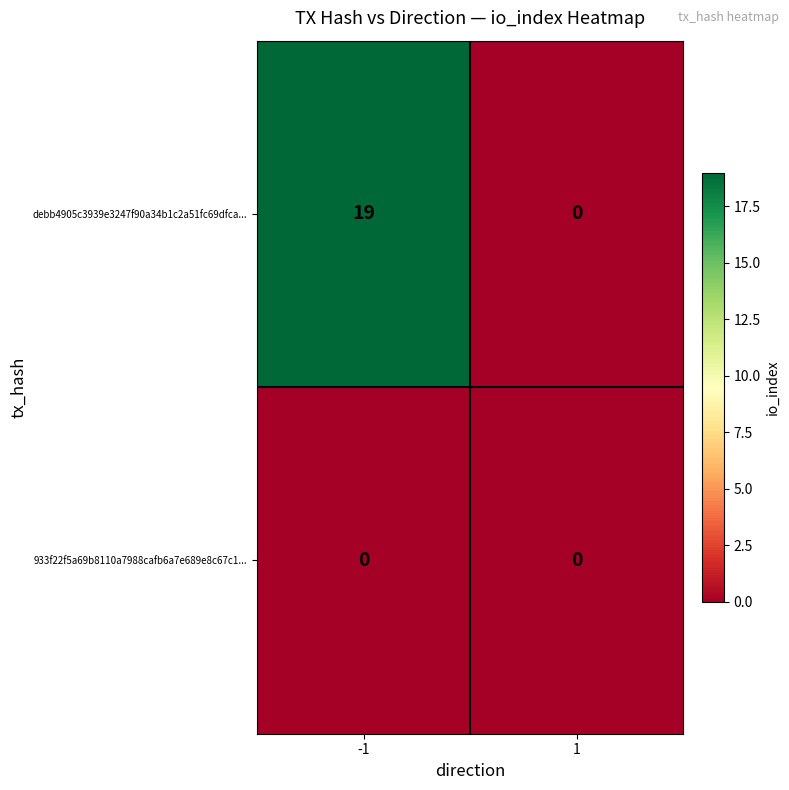

Reading right to left, what are all the values shown in this chart?

debb4905c3939e3247f90a34b1c2a51fc69dfca...: 0	19
933f22f5a69b8110a7988cafb6a7e689e8c67c1...: 0	0